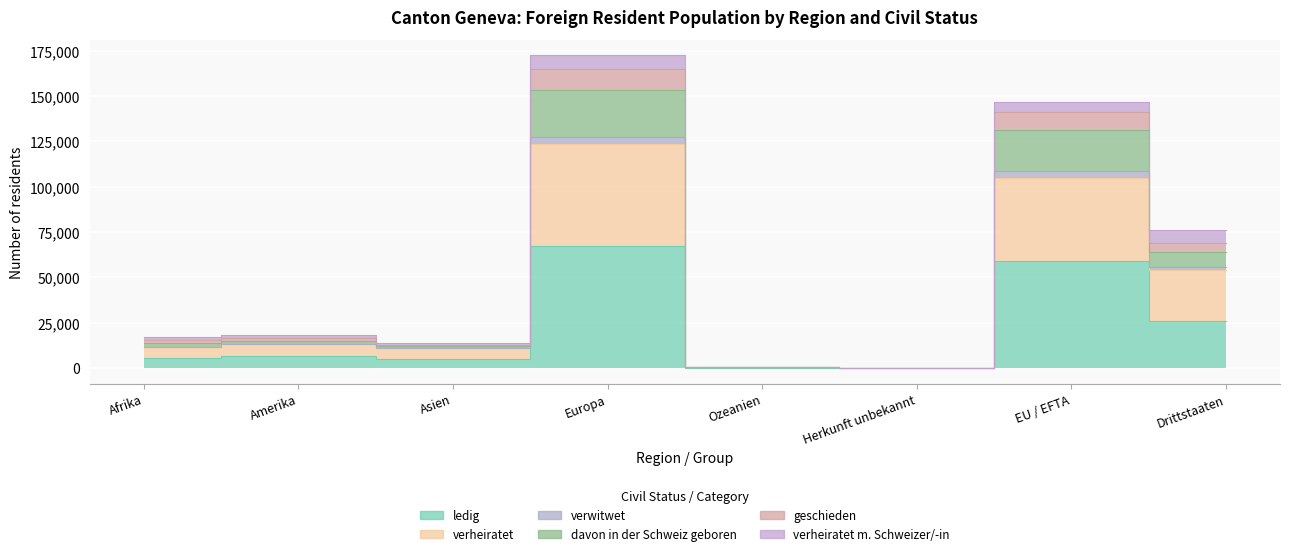

What is the label of the 3rd point from the right?

Herkunft unbekannt